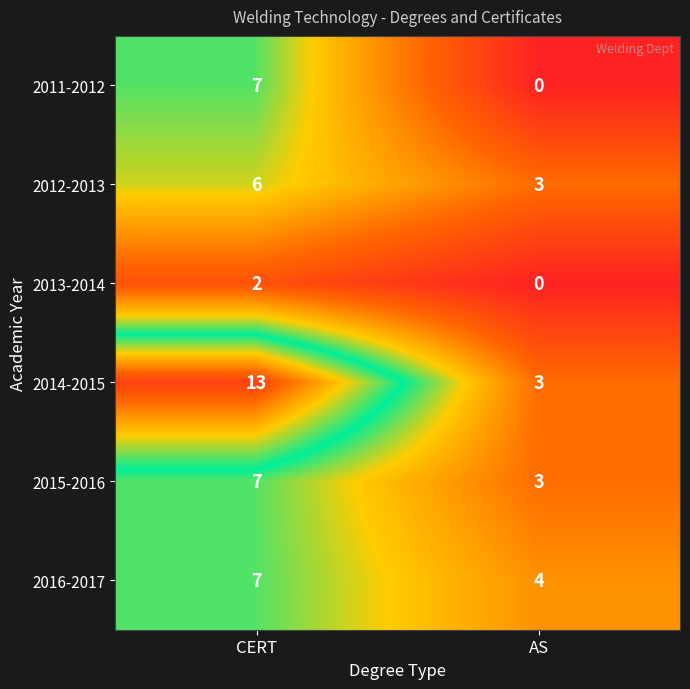

Which category has the highest value in the 2015-2016 series?

CERT